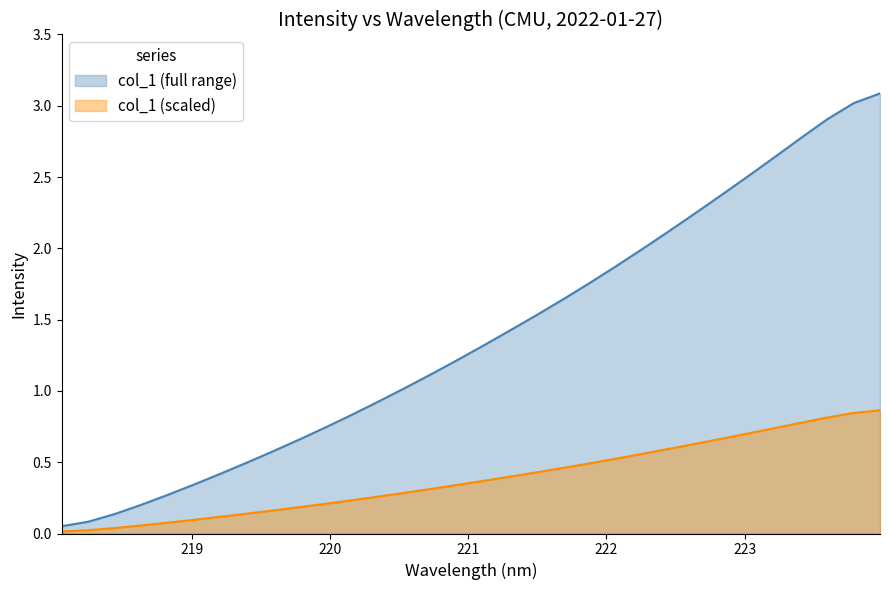

True or false: y and x intersect in this chart.

False